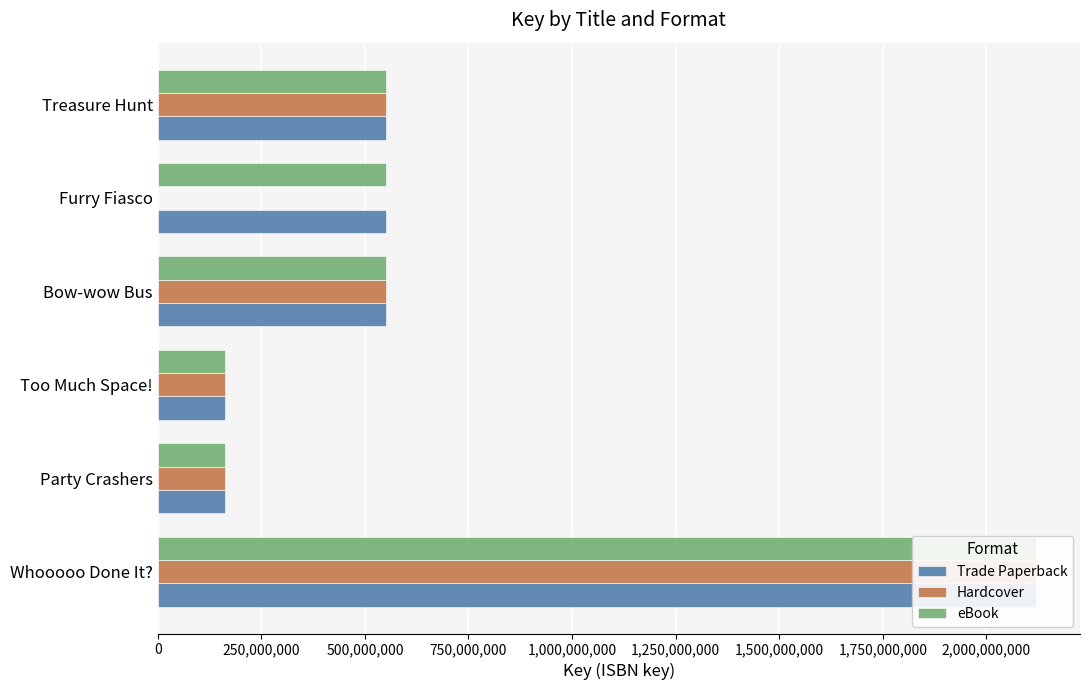

What are all the series names shown in the legend?

Trade Paperback, Hardcover, eBook